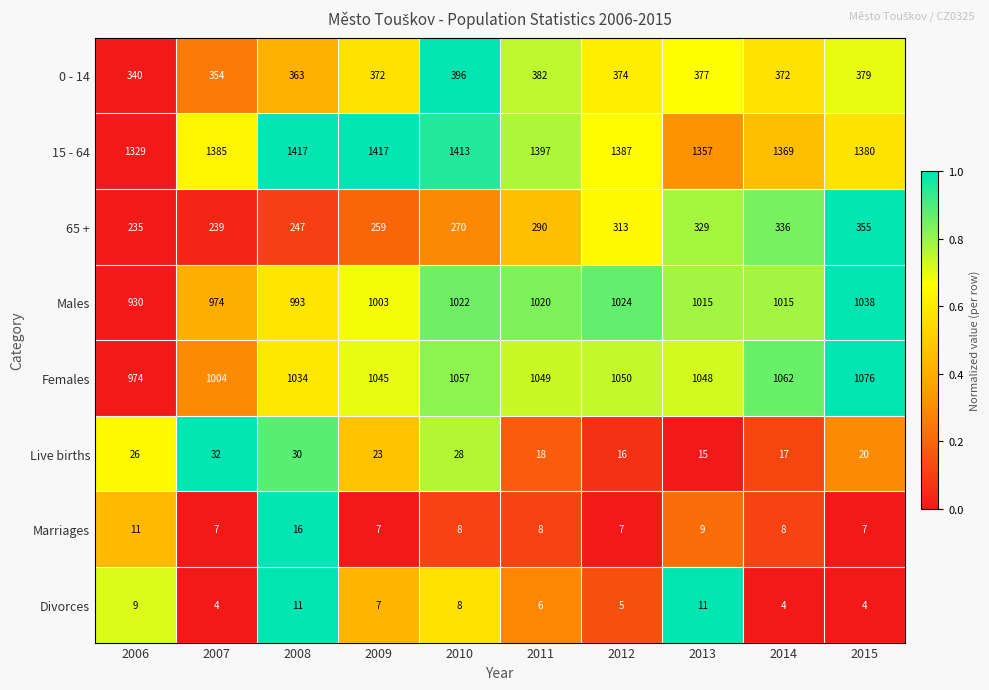

Is the value of Marriages at 2010 greater than the value of 0 - 14 at 2007?

No